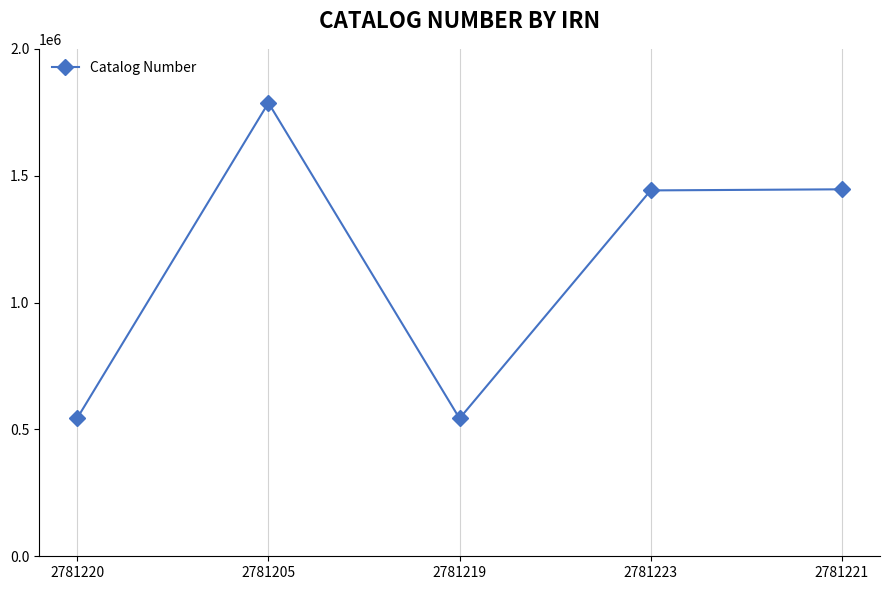

How many categories are shown in the chart?

5